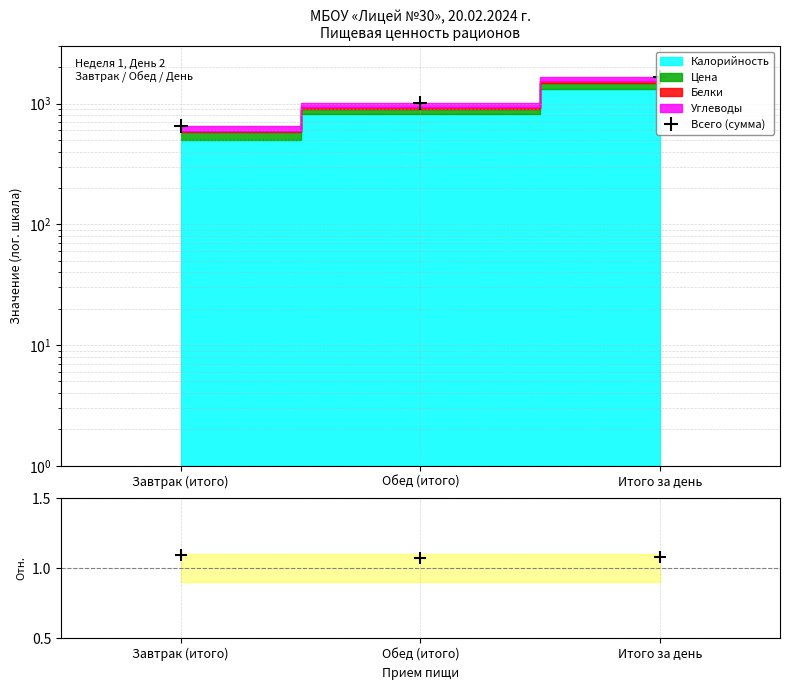

Does the chart have visible grid lines?

Yes